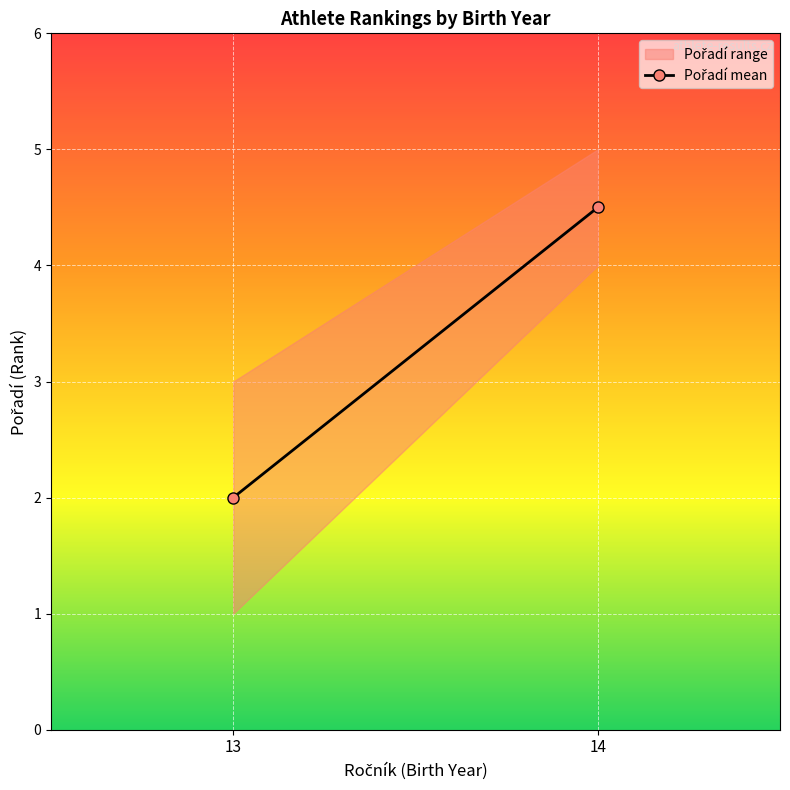

How many values are between 2 and 4?

3